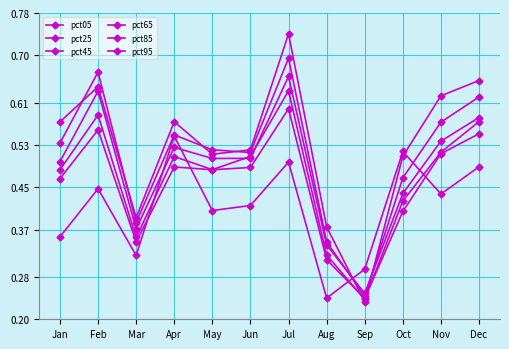

At how many categories does at least one series exceed 0?

12